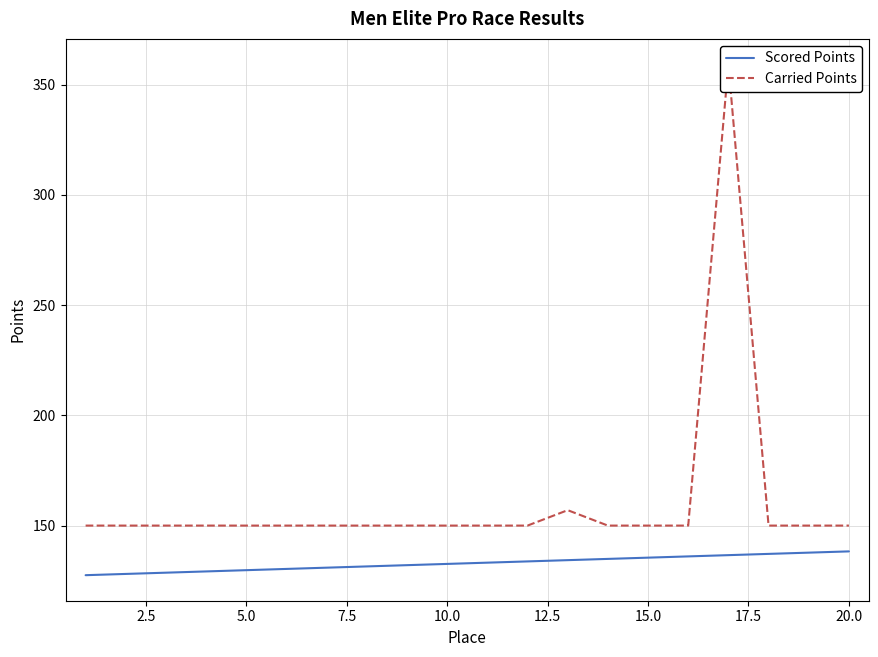

Count the number of data series in this chart.

2